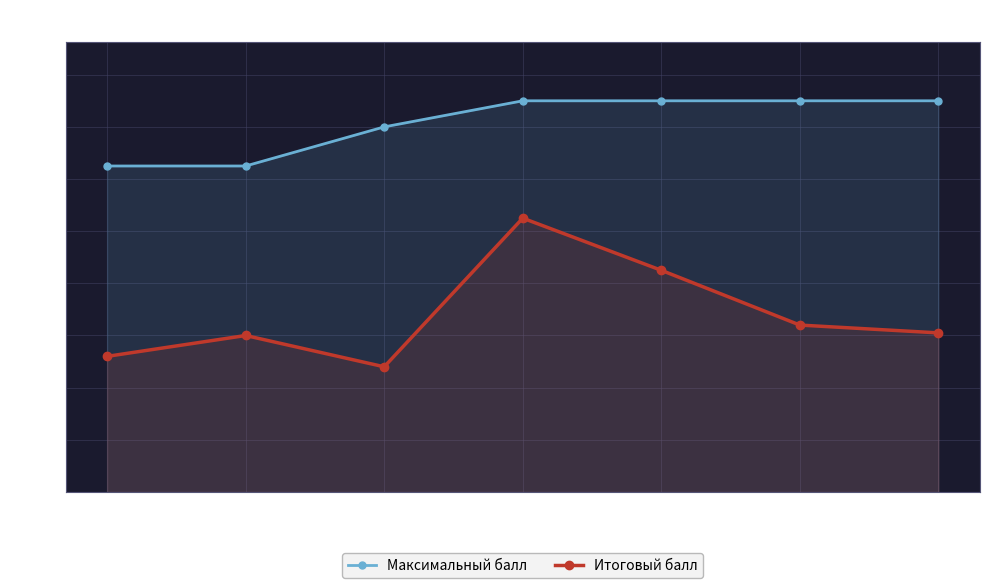

What value does the Итоговый балл series have at 3, to the nearest 5?

50